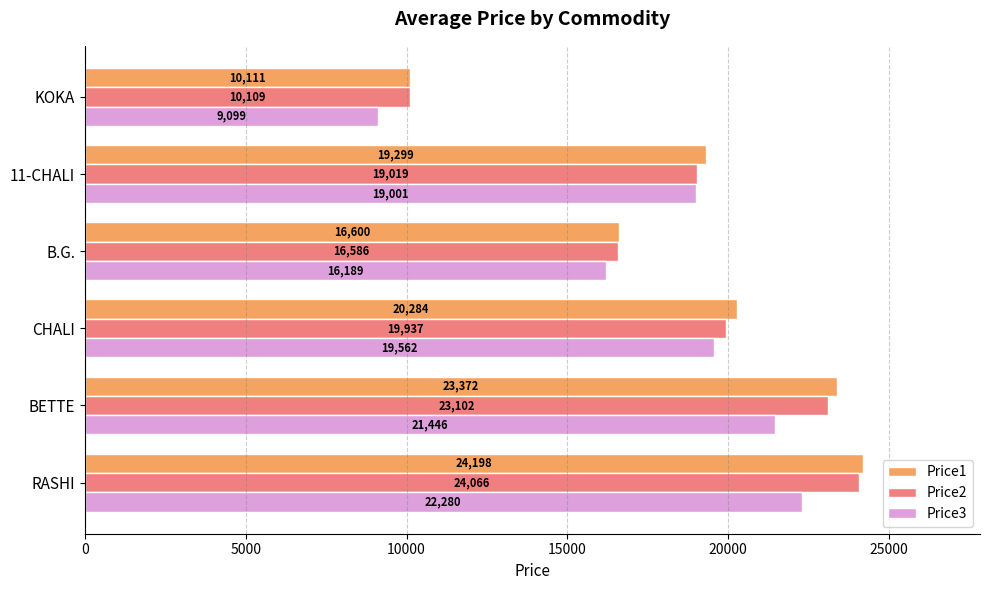

At B.G., list the series in order from smallest to largest.

Price3, Price2, Price1